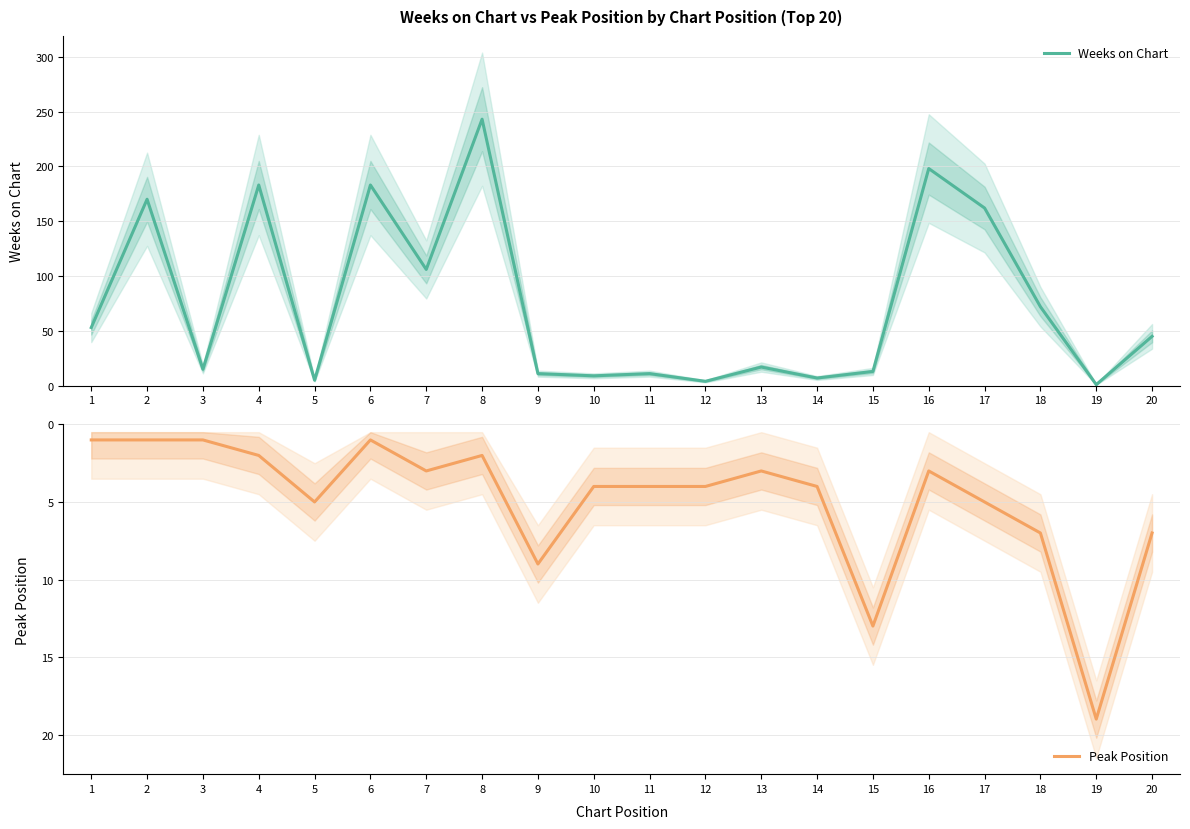

What is the minimum value shown in the chart?

1